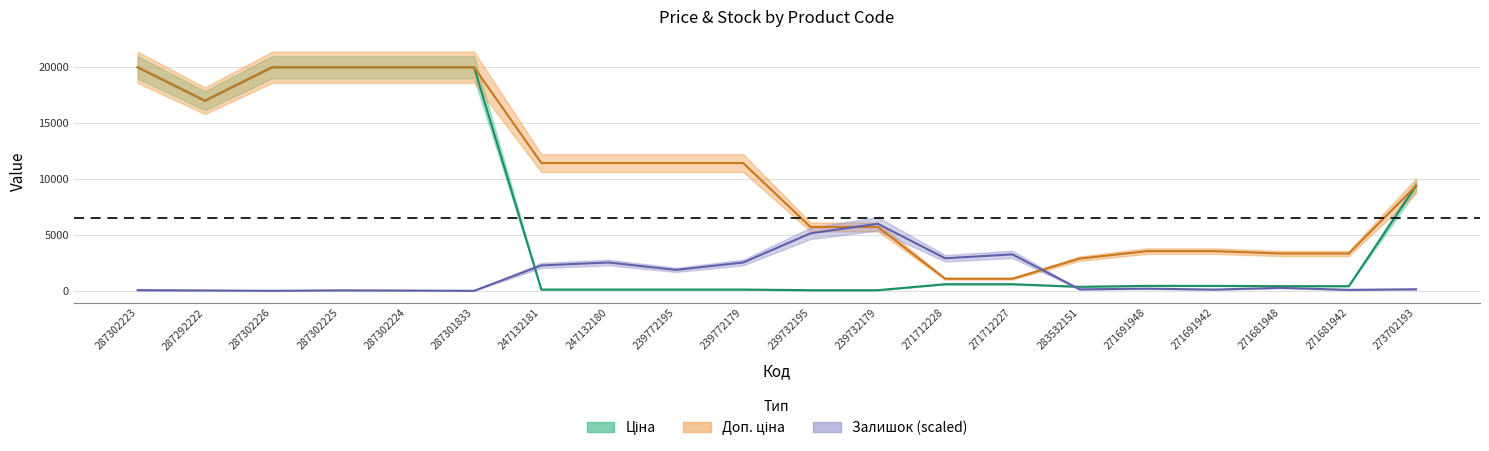

What is the label of the 8th point from the right?

271712228